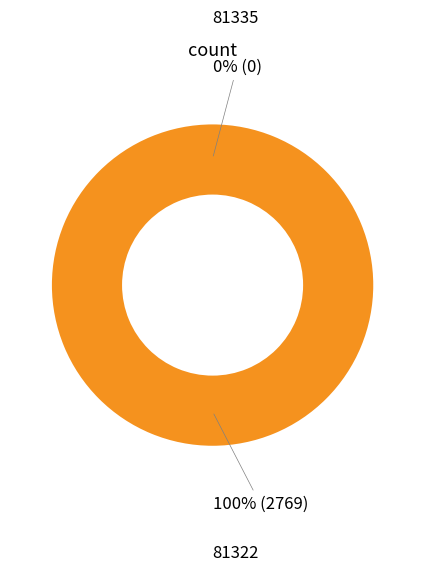

To the nearest percent, what is the difference between the largest and smallest slice percentages?

100%